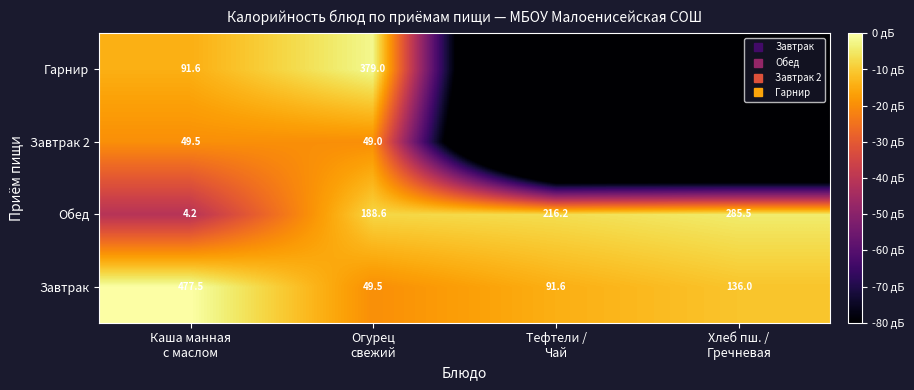

Is the value of Обед at Хлеб пш. / Гречневая greater than the value of Завтрак 2 at Огурец свежий?

Yes